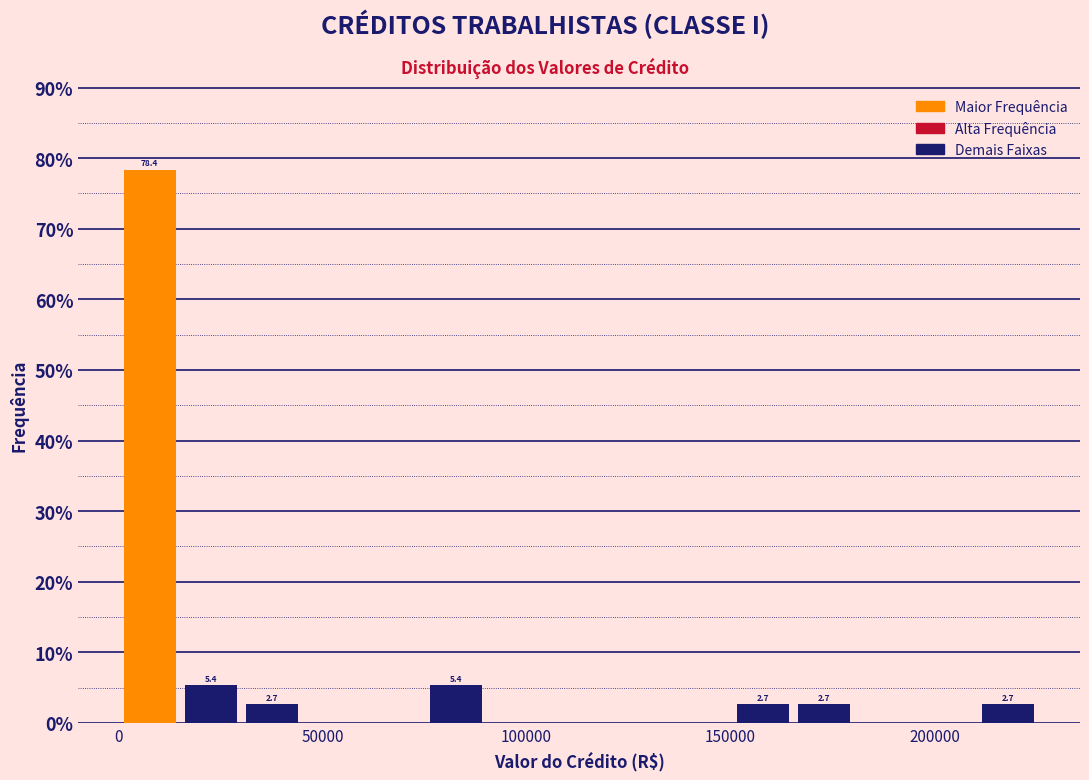

Around what value on the x-axis is the tallest bar? Give the approximate position of its centre, as read against the axis.

10000